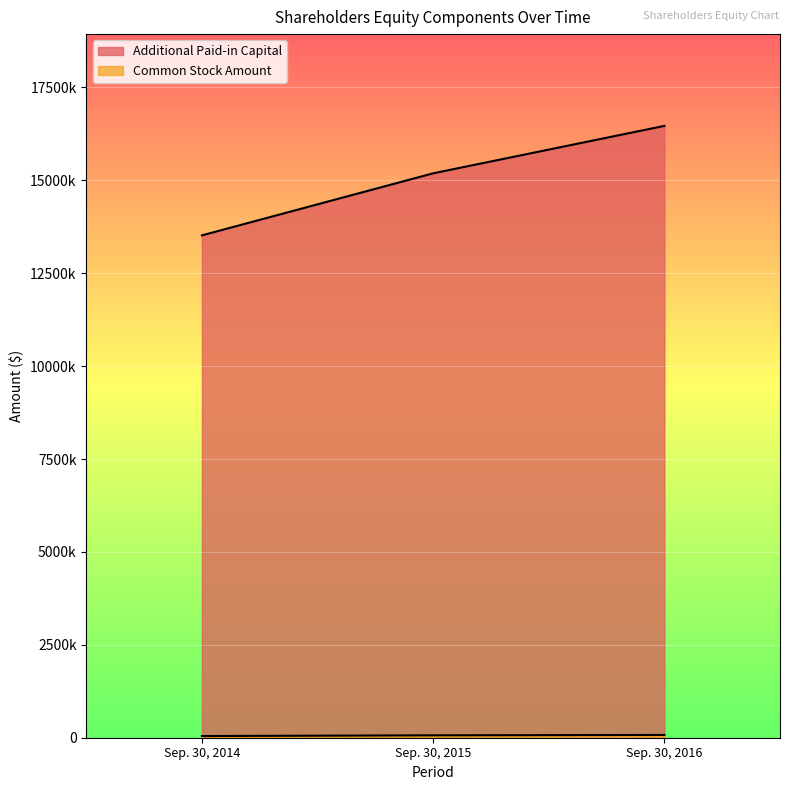

What are all the series names shown in the legend?

Additional Paid-in Capital, Common Stock Amount